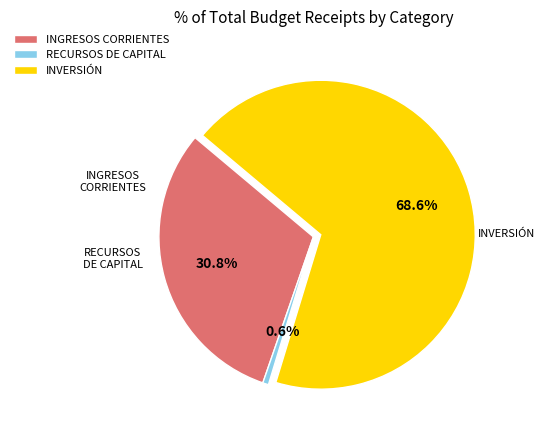

True or false: RECURSOS DE CAPITAL accounts for 8% of the total.

False